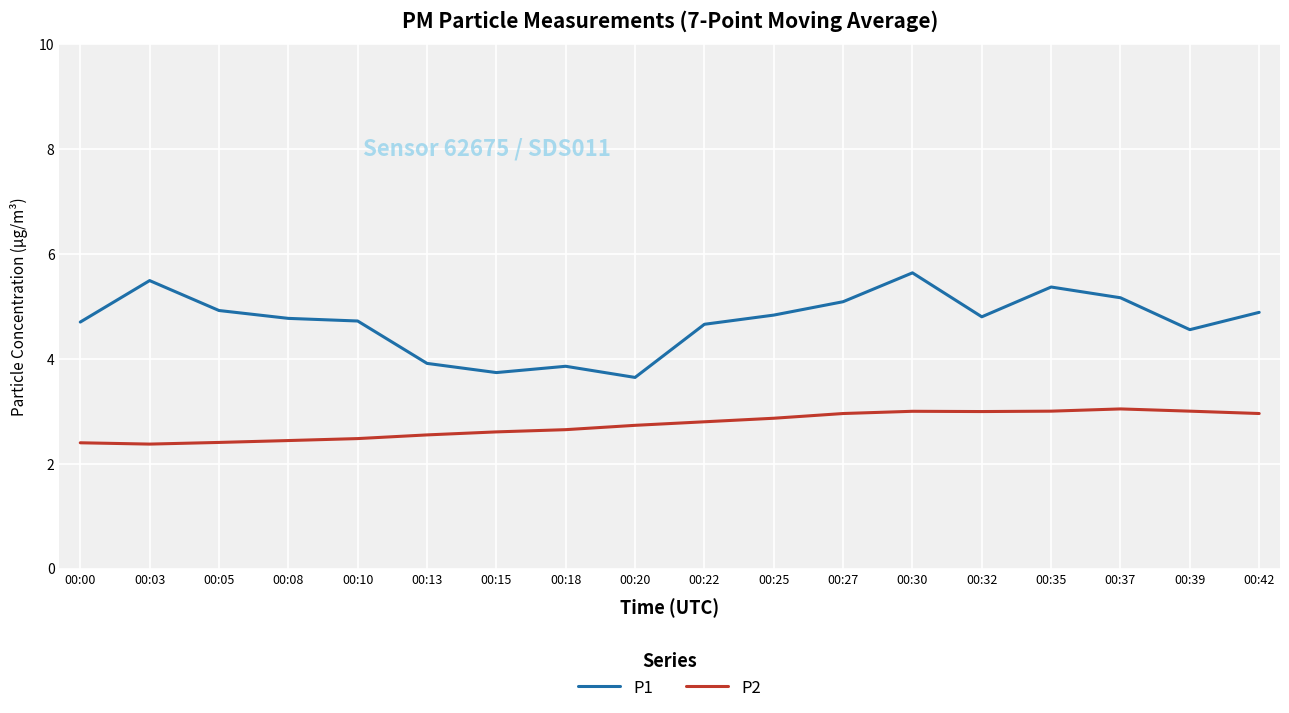

What is the difference between the maximum and second lowest values in the P1 series?

1.9